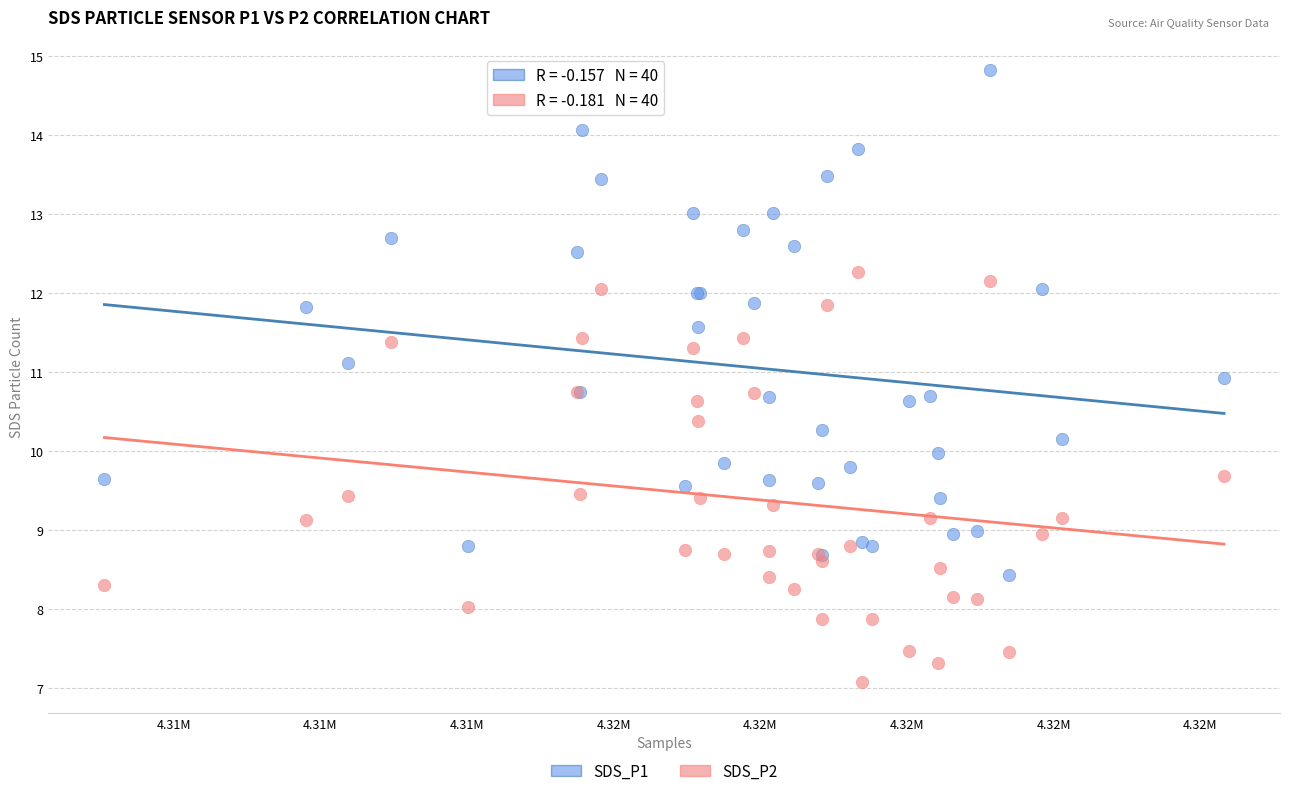

What is the X range (max minus min) for the scatter plot?

15266.0